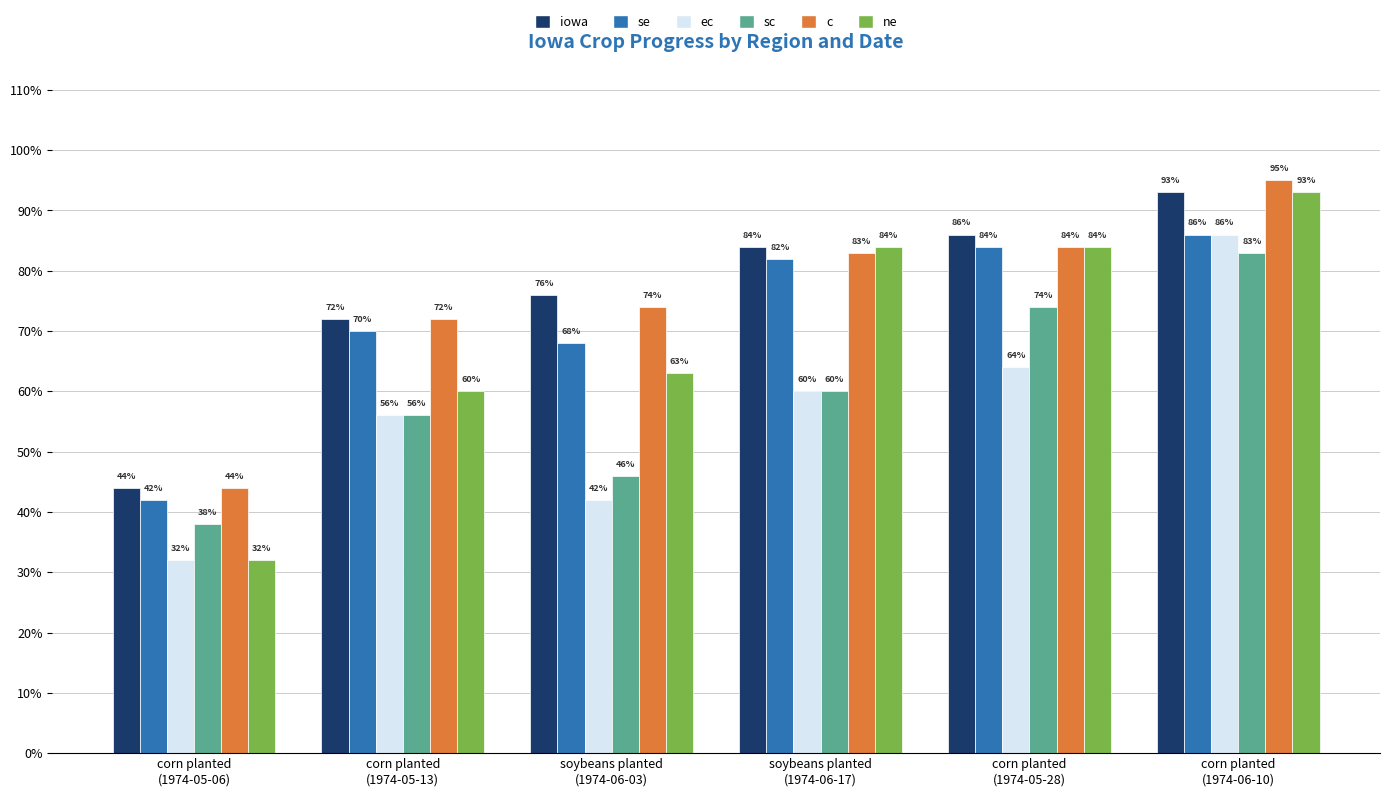

What is the highest value of the iowa series?

93